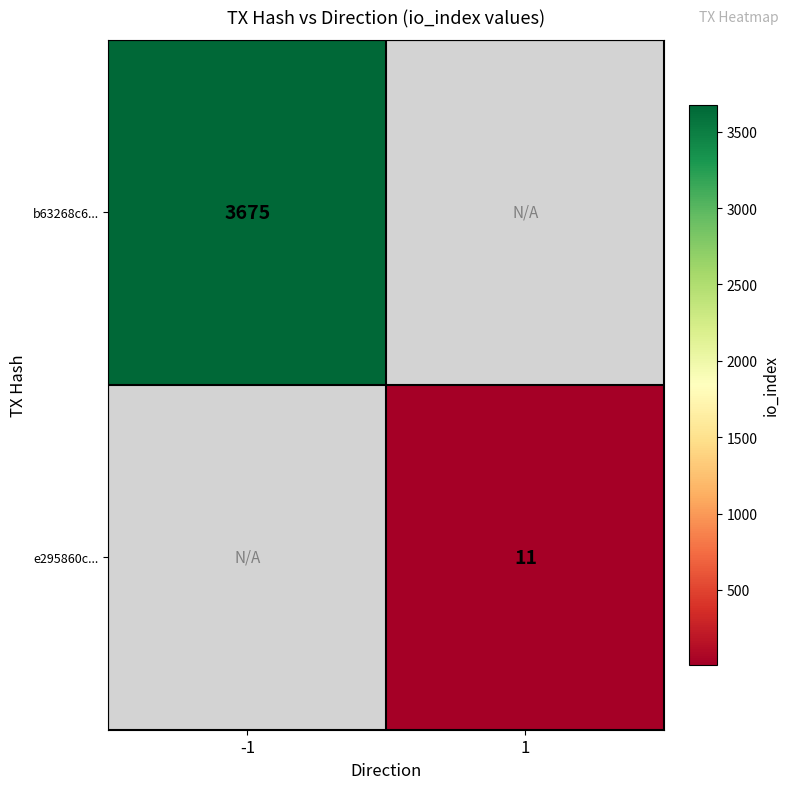

Is it true that e295860c... equals 4 at 1?

False